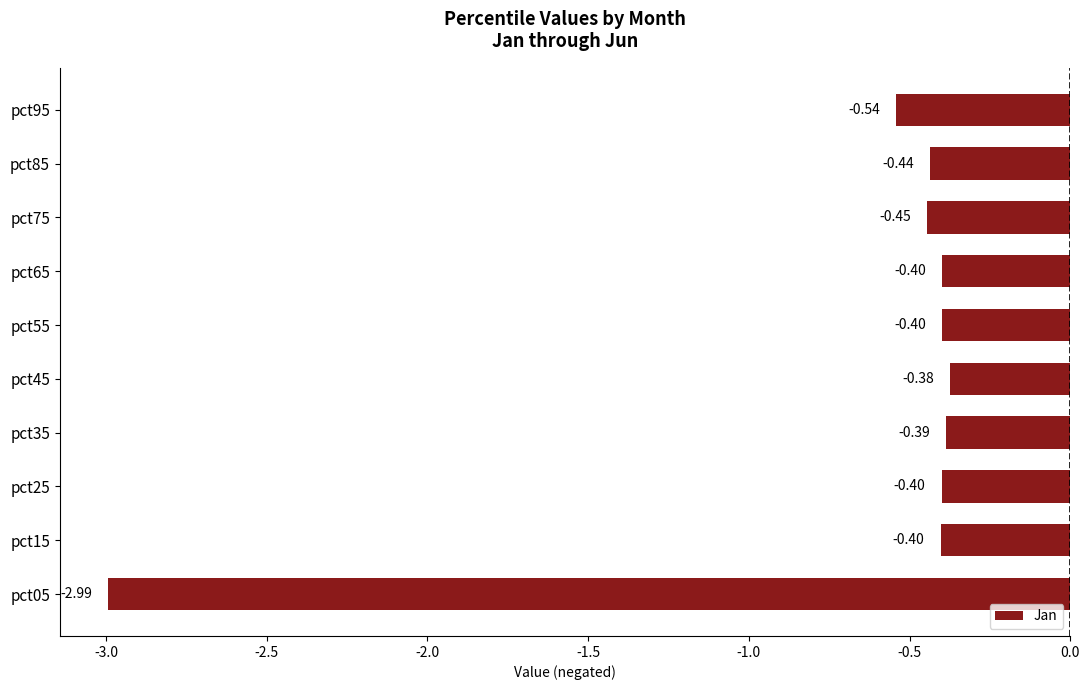

What is the difference between the second highest and minimum values?

2.6